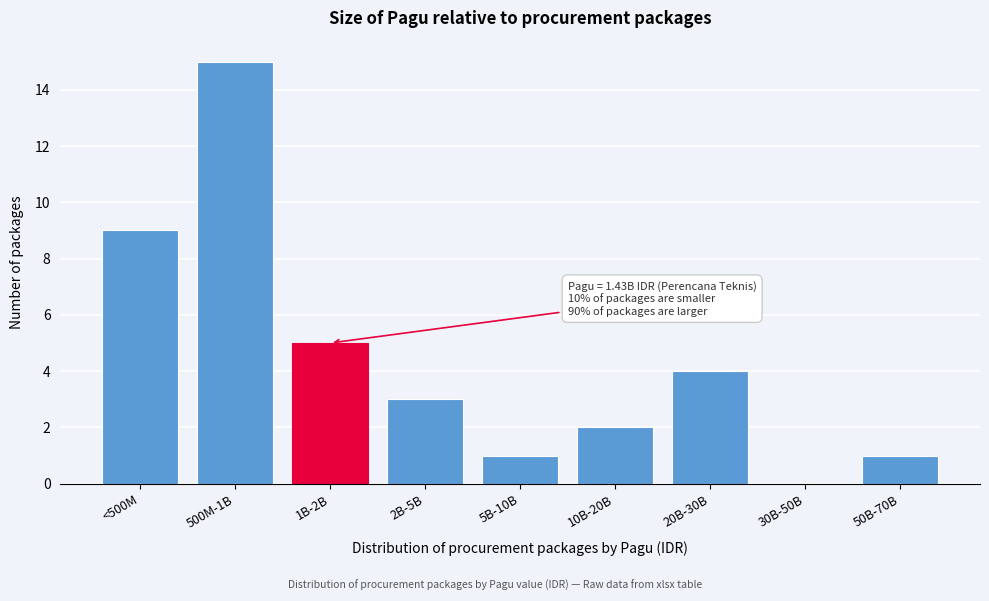

Reading left to right, extract all data points from this chart.

<500M=9	500M-1B=15	1B-2B=5	2B-5B=3	5B-10B=1	10B-20B=2	20B-30B=4	30B-50B=0	50B-70B=1